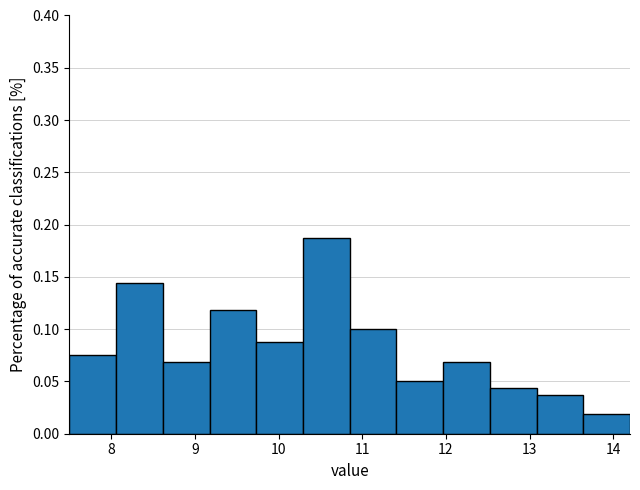

Reading left to right, transcribe this chart: for each bar, give the range it covers on the x-axis and its height. Neither the bar edges nor the heights are printed on the chart, so give them approximately, as read against the axes.

7.5 to 8.1: 0.075
8.1 to 8.6: 0.145
8.6 to 9.2: 0.070
9.2 to 9.7: 0.120
9.7 to 10.3: 0.090
10.3 to 10.9: 0.190
10.9 to 11.4: 0.100
11.4 to 12.0: 0.050
12.0 to 12.5: 0.070
12.5 to 13.1: 0.045
13.1 to 13.6: 0.040
13.6 to 14.2: 0.020